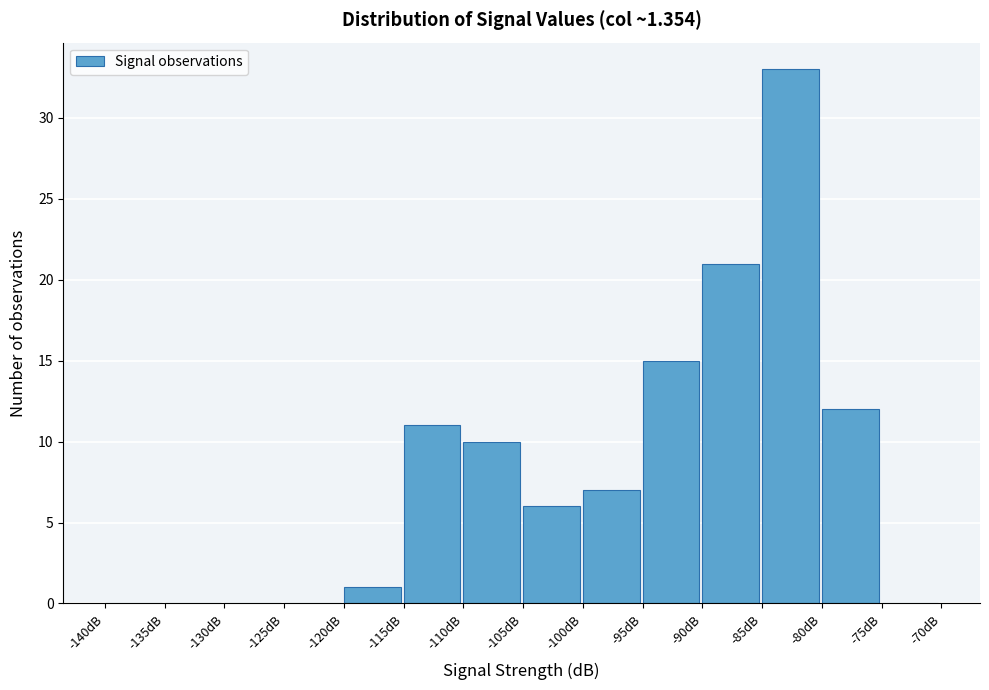

Reading left to right, list every bar in this chart as the range it spans on the x-axis followed by its height. The values are not printed on the chart, so give them approximately, as read against the axis.

-140 to -135: 0
-135 to -130: 0
-130 to -125: 0
-125 to -120: 0
-120 to -115: 1
-115 to -110: 11
-110 to -105: 10
-105 to -100: 6
-100 to -95: 7
-95 to -90: 15
-90 to -85: 21
-85 to -80: 33
-80 to -75: 12
-75 to -70: 0